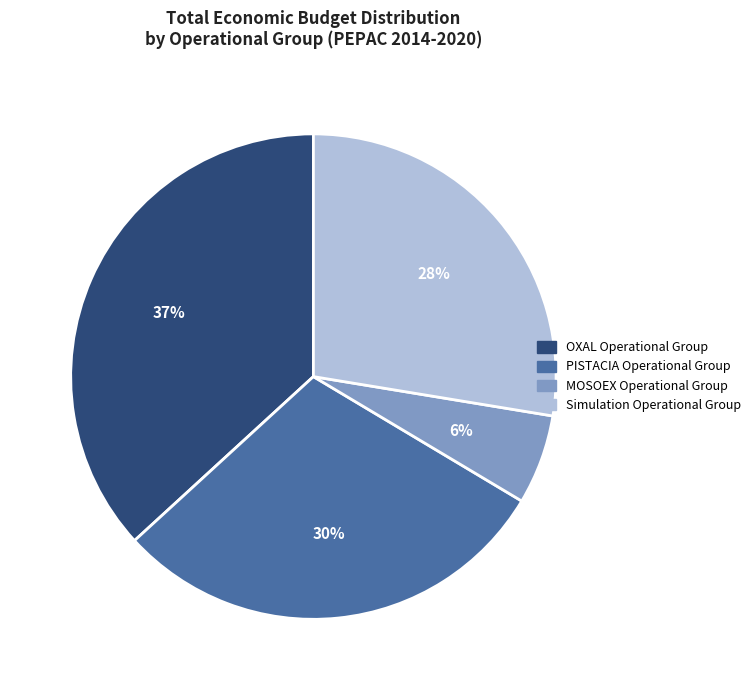

Count the number of slices in the pie.

4